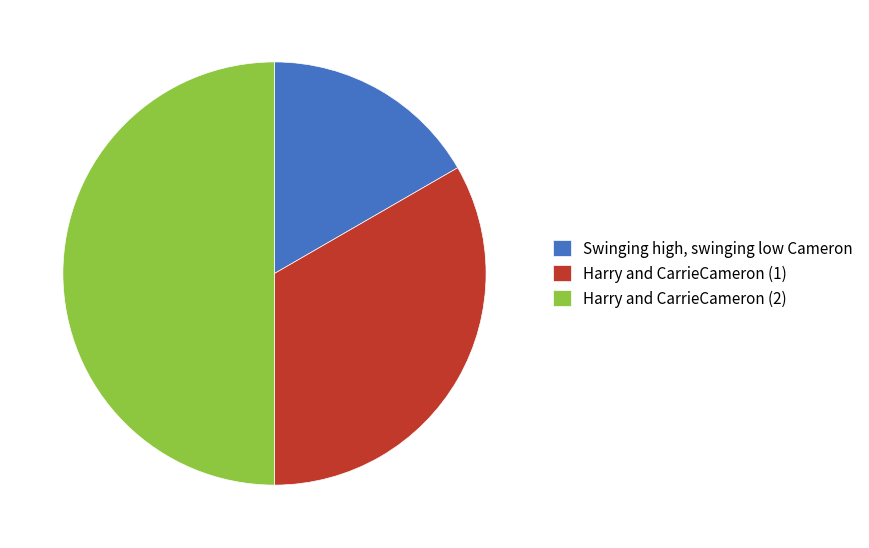

Does Harry and CarrieCameron (1) account for over 50% of the chart?

No